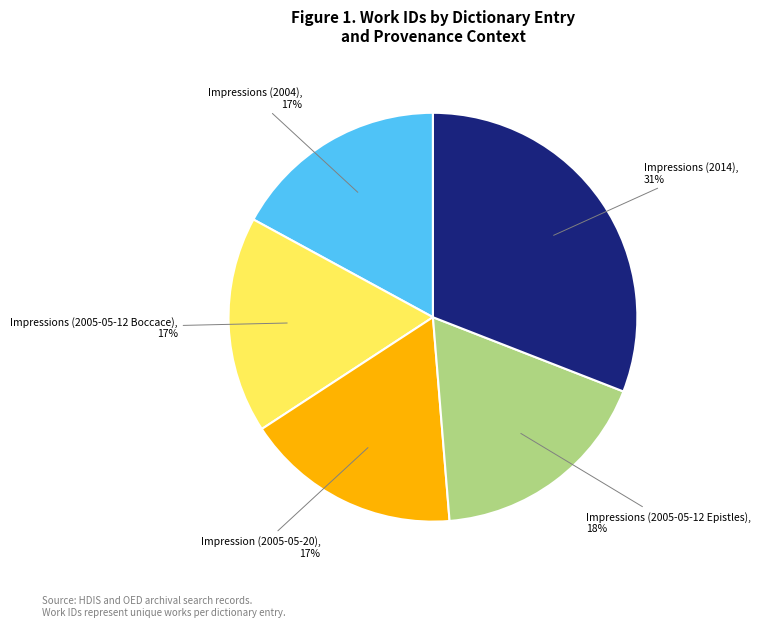

To the nearest percent, what is the difference between the largest and smallest slice percentages?

14%